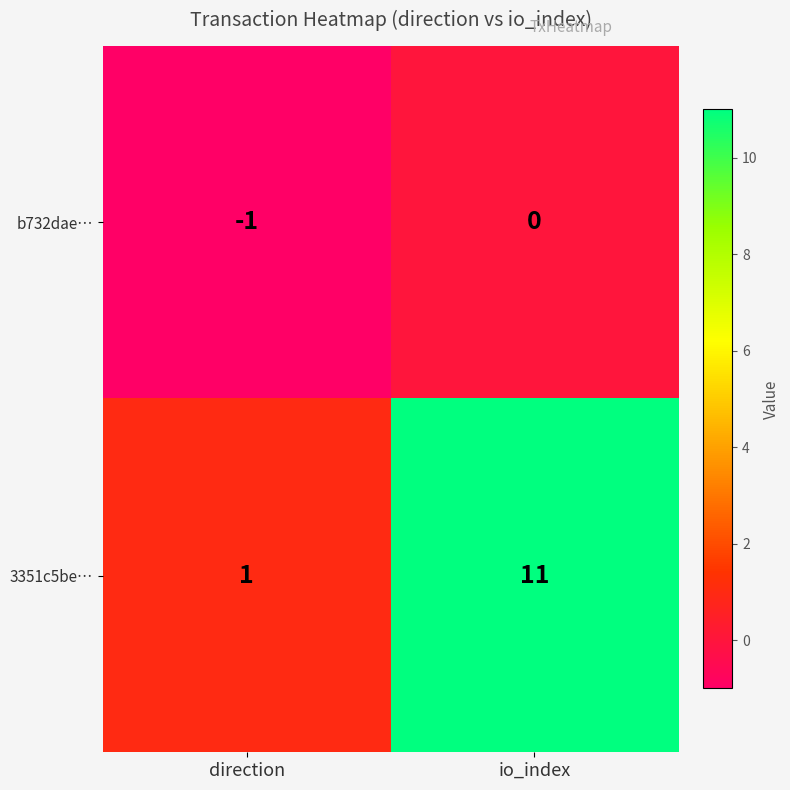

Which category has the lowest value across all series?

direction